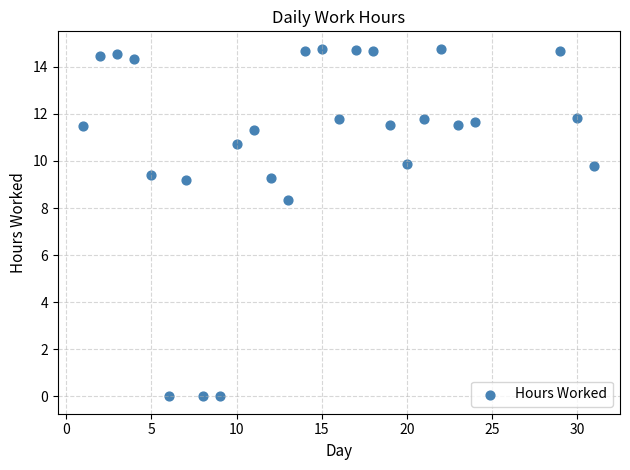

What is the range of X values (max minus min)?

30.0